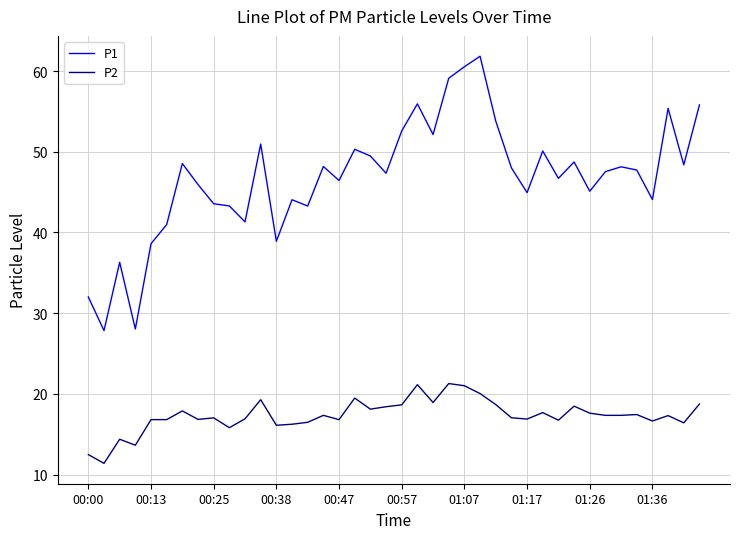

Which series has the largest range (max minus min)?

P1